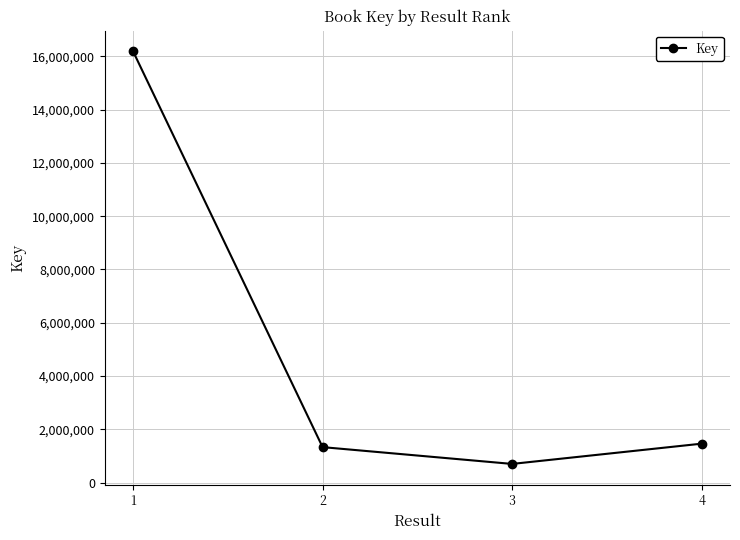

How many lines are shown in the chart?

1